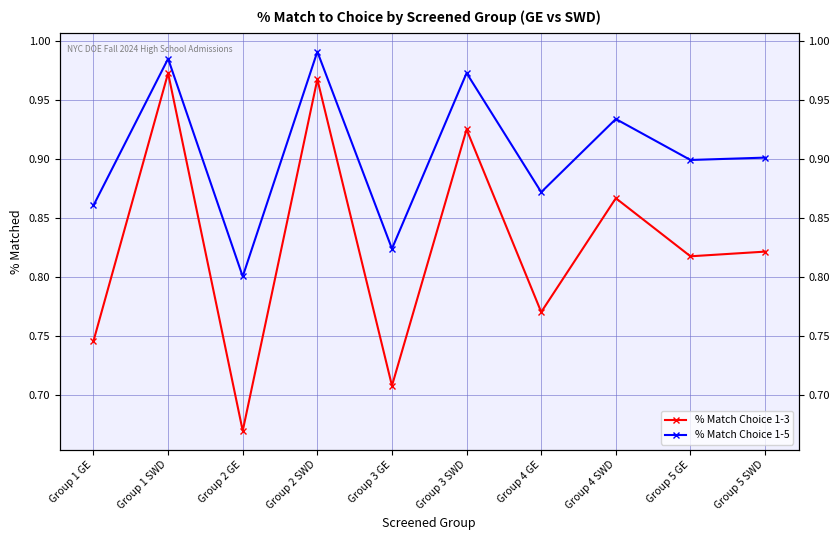

Is it true that % Match Choice 1-3 equals 0.5 at Group 5 GE?

False